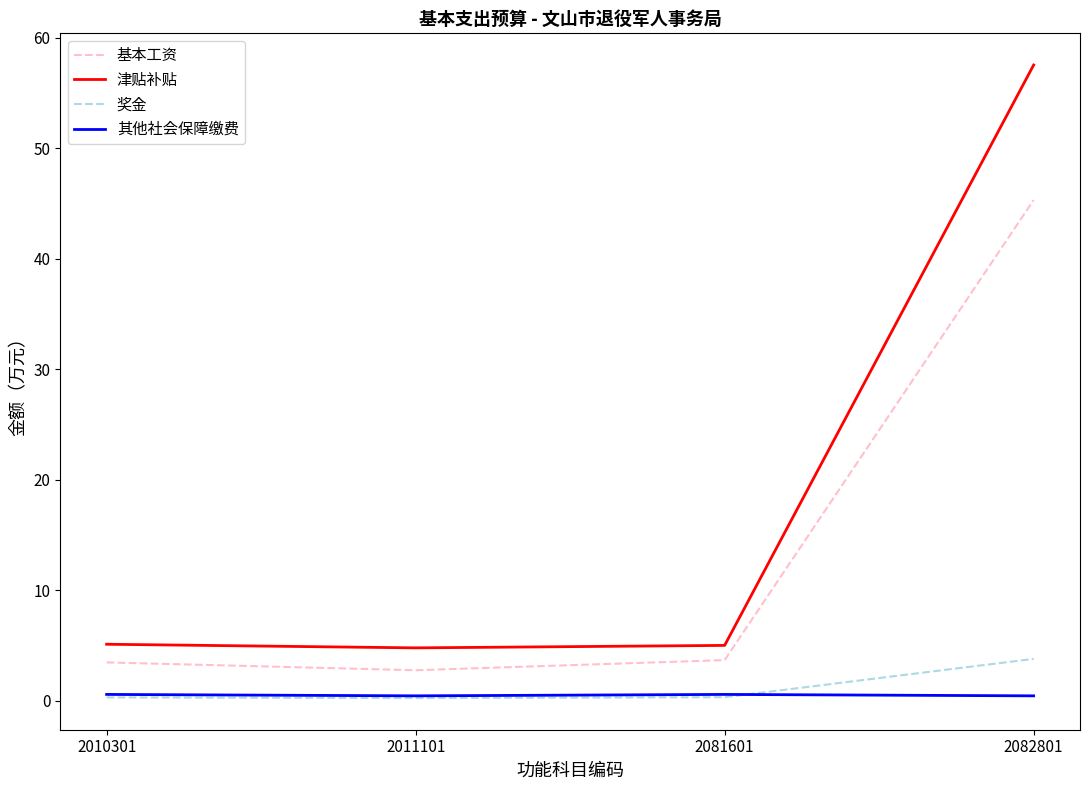

True or false: 其他社会保障缴费 and 基本工资 cross at least once.

False